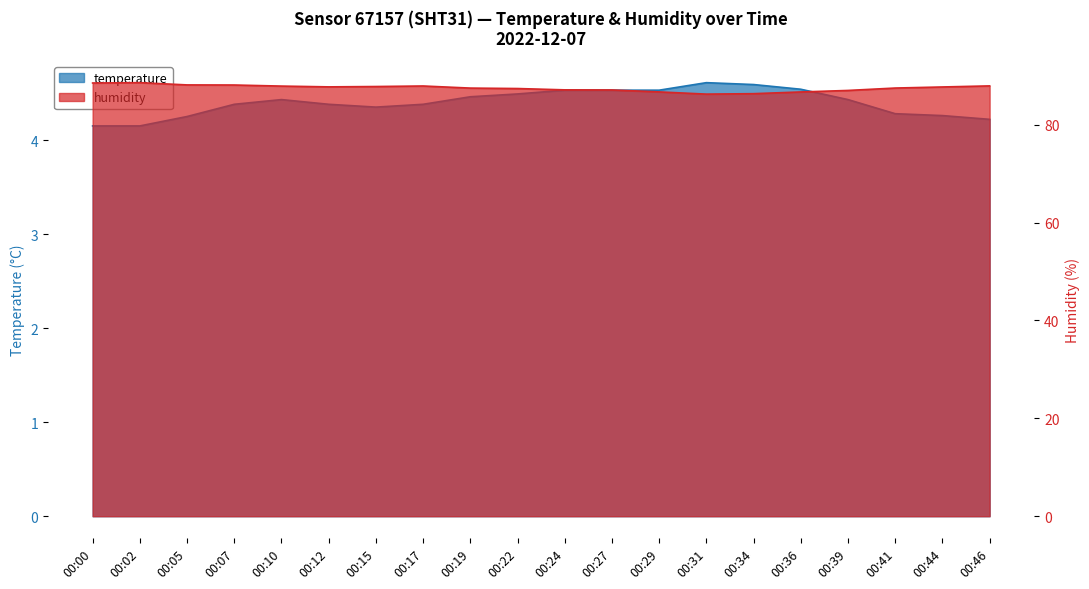

Reading left to right, transcribe all the data shown in this chart.

temperature: 4.2	4.2	4.2	4.4	4.4	4.4	4.3	4.4	4.5	4.5	4.5	4.5	4.5	4.6	4.6	4.5	4.4	4.3	4.3	4.2
humidity: 88.5	88.6	88.1	88.1	87.9	87.7	87.8	87.9	87.5	87.4	87.1	87.1	86.7	86.3	86.3	86.7	87.0	87.5	87.7	87.9